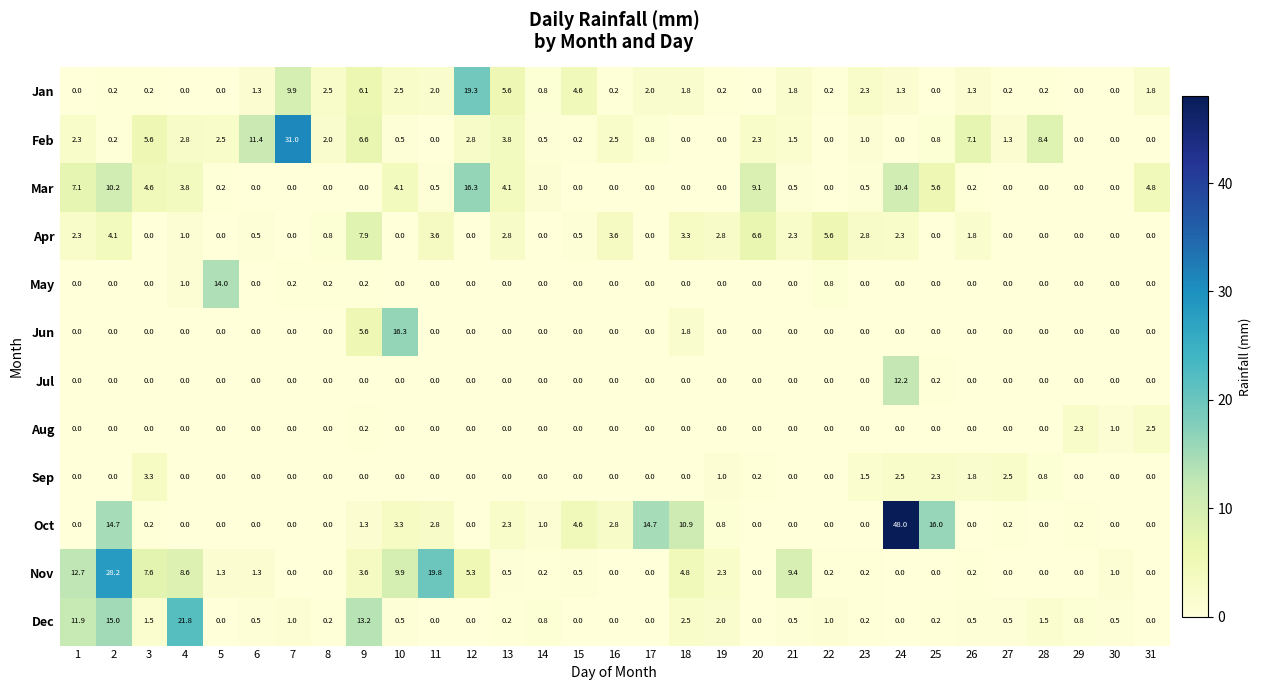

What is the difference between the maximum and second lowest values in the Sep series?

3.3